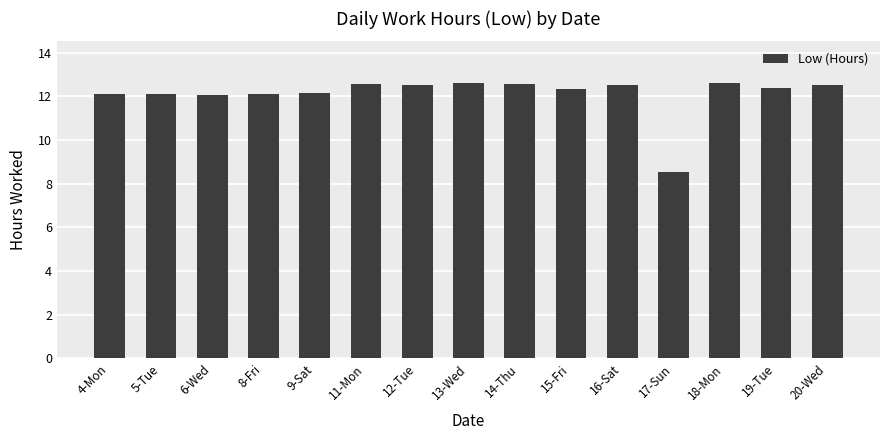

What is the minimum value shown in the chart?

8.5